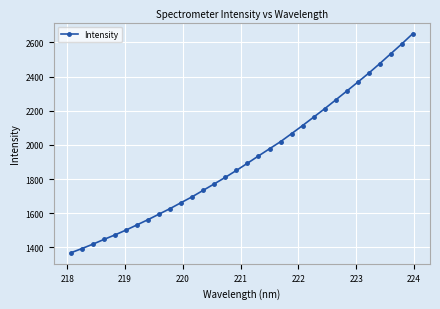

What is the sum of all values?

61431.7